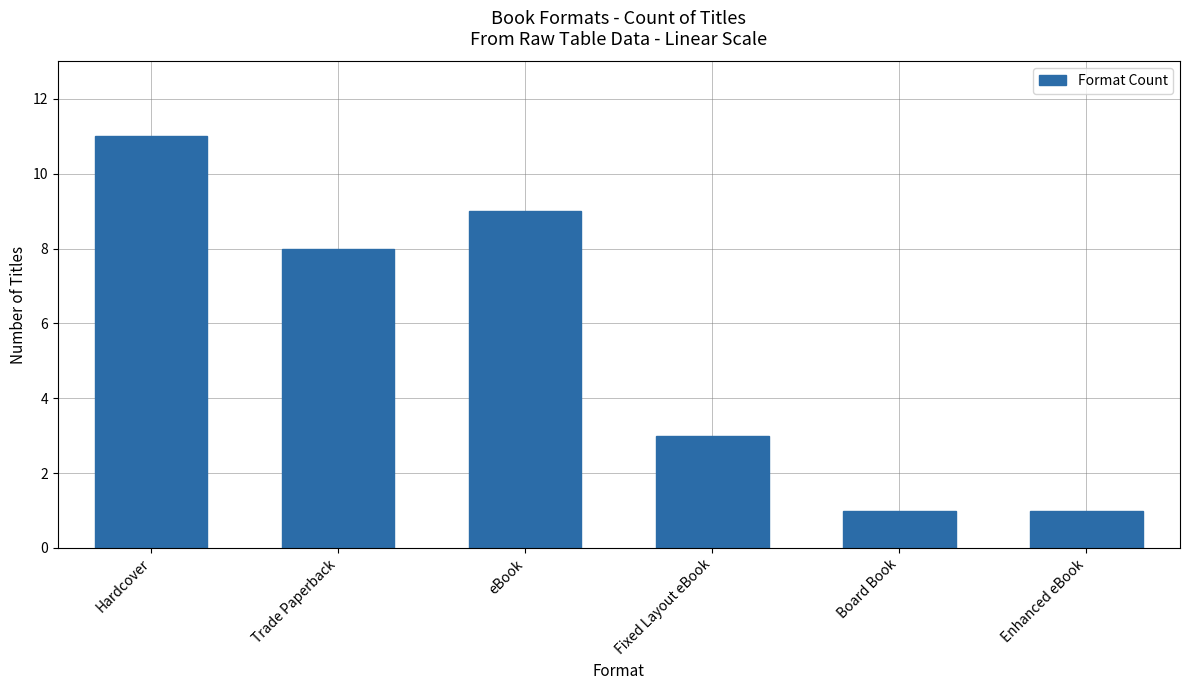

What is the average value?

6